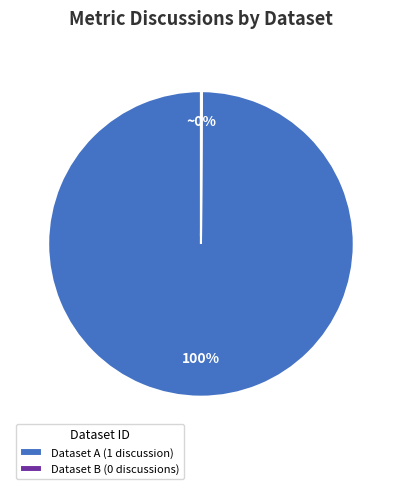

To the nearest percent, what is the difference between the largest and smallest slice percentages?

100%